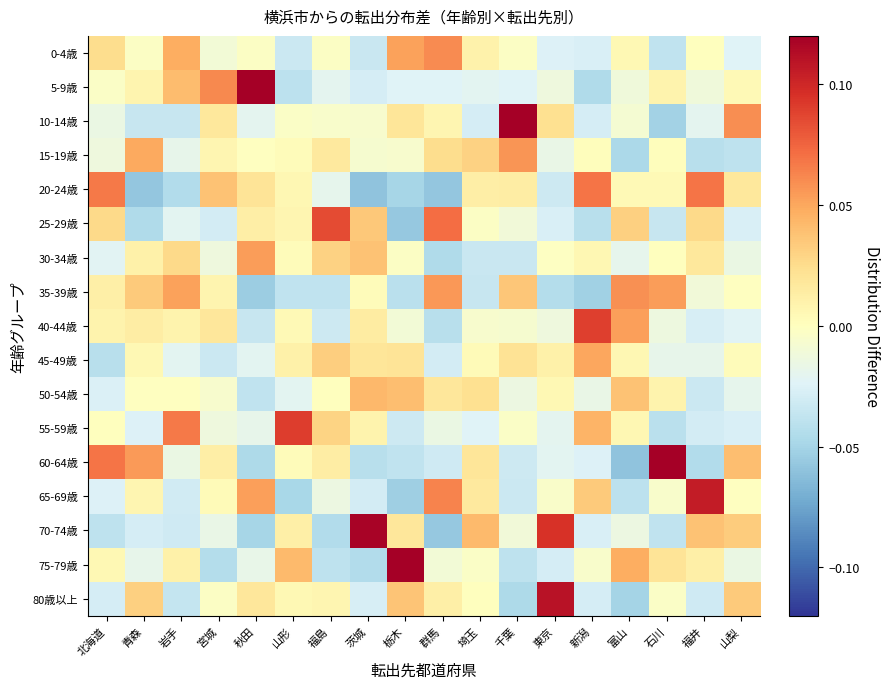

At which category does the chart reach its peak across all series?

秋田